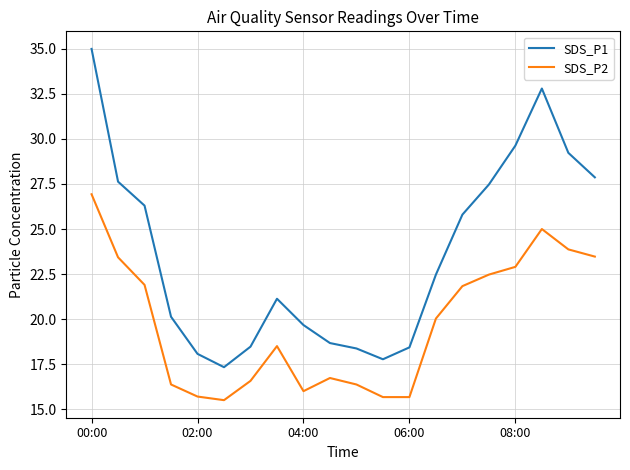

What is the maximum value shown in the chart?

35.0